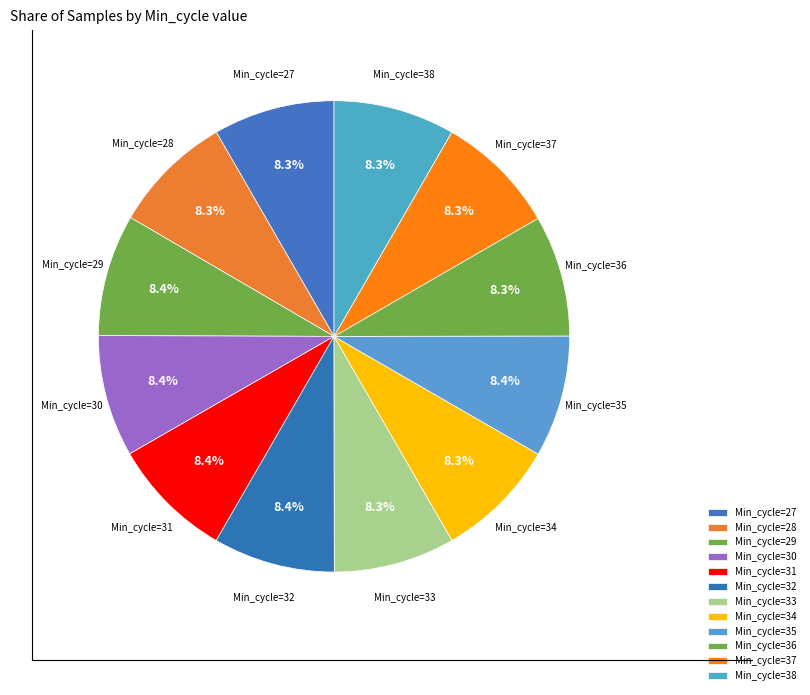

Is there any slice that represents more than half of the pie?

No